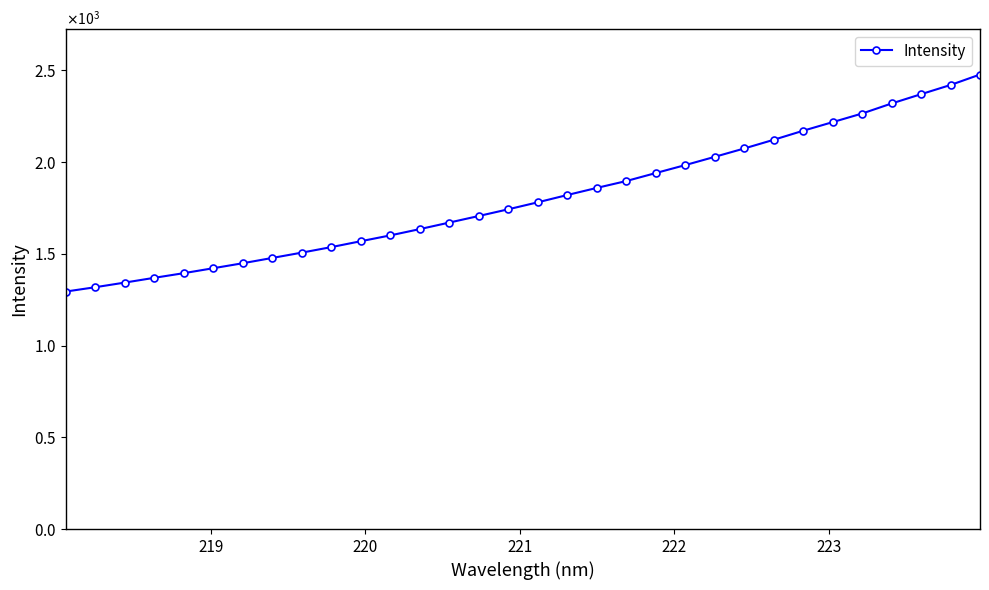

Does the chart have visible grid lines?

No